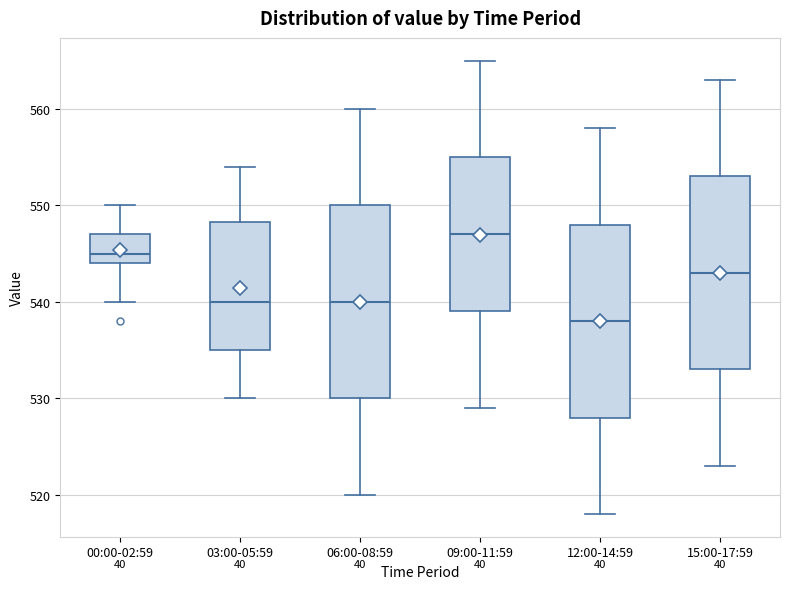

Which box's median line is the highest?

09:00-11:59